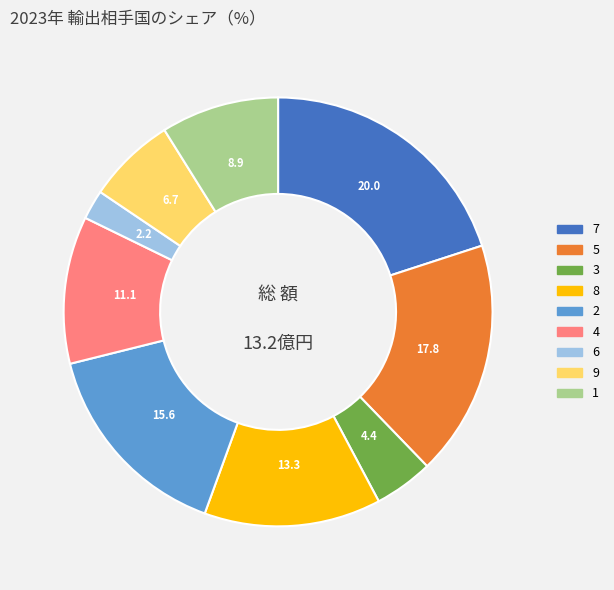

True or false: 5 accounts for 18% of the total.

True